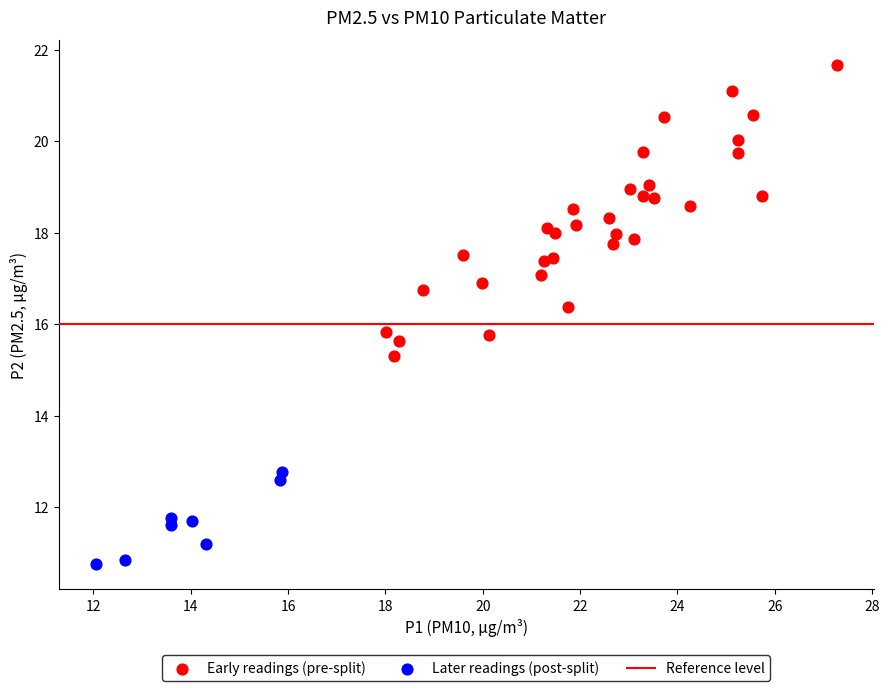

Which series has the widest spread of Y values?

Early readings (pre-split)